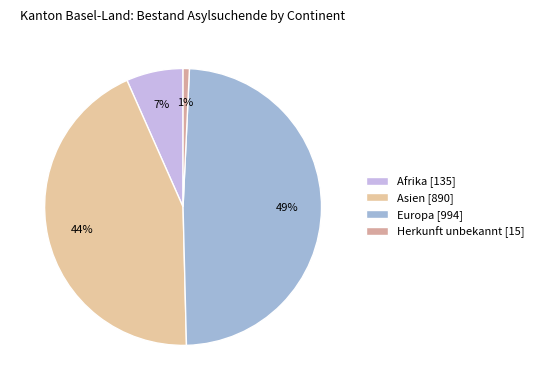

Between Herkunft unbekannt and Europa, which is larger?

Europa